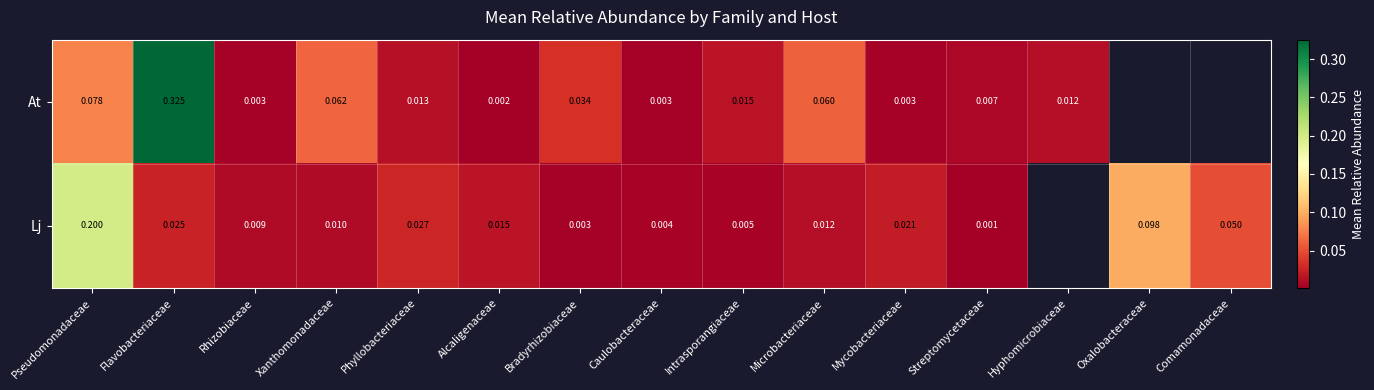

Is the value of Lj at Oxalobacteraceae greater than the value of At at Alcaligenaceae?

Yes